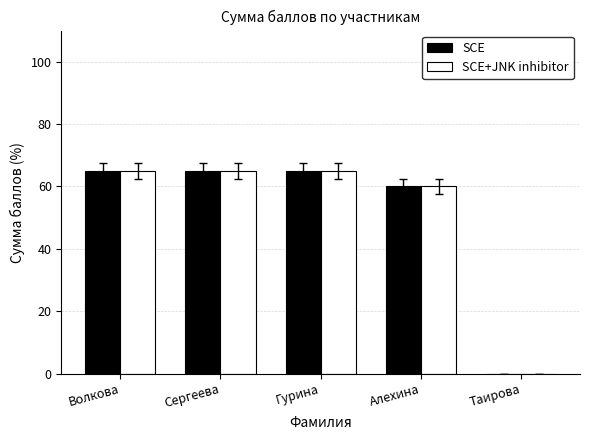

Where is SCE+JNK inhibitor nearest to the value 32?

Алехина